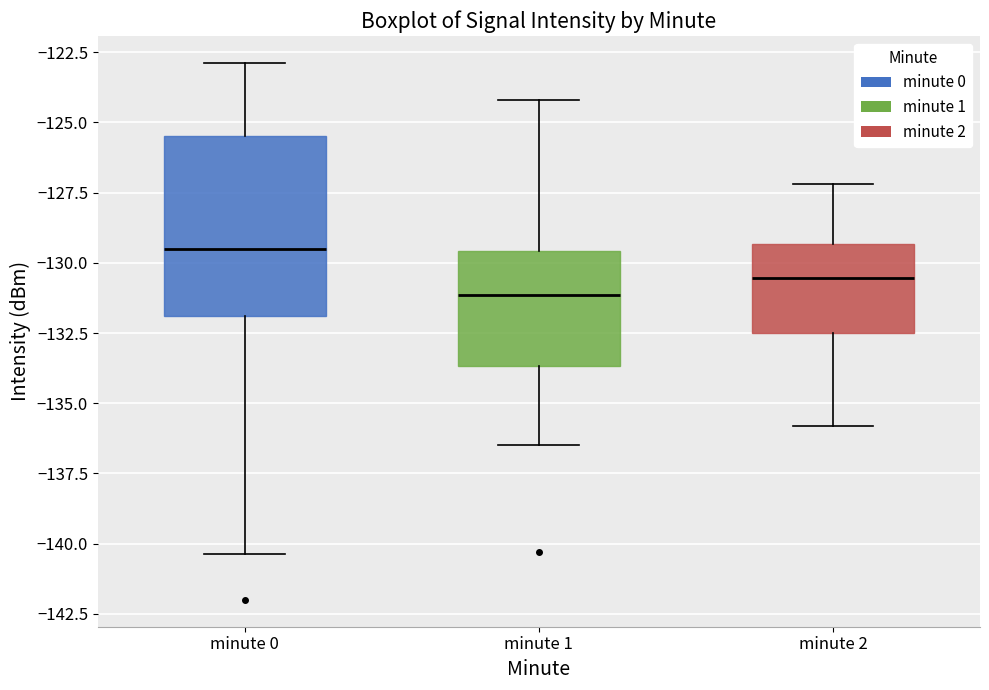

Comparing the boxes themselves (not the whiskers), which one is the tallest?

minute 0